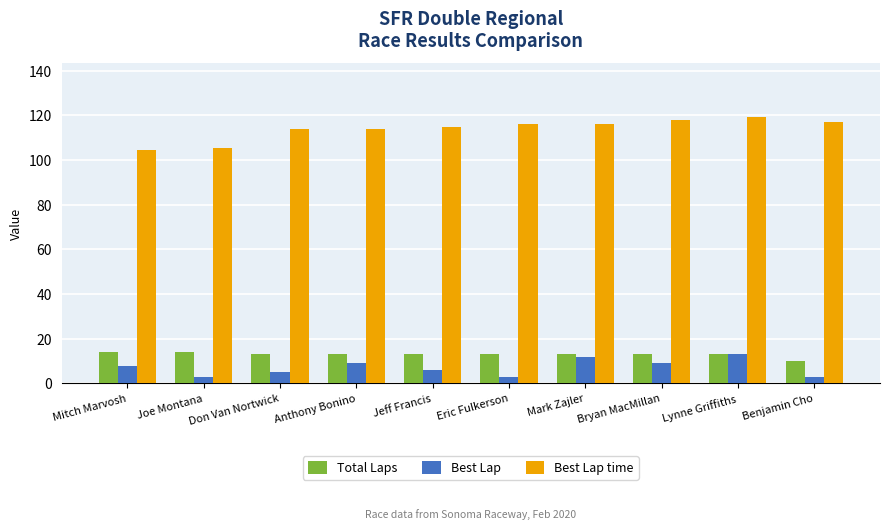

Which series changed the most between Mark Zajler and Lynne Griffiths?

Best Lap time